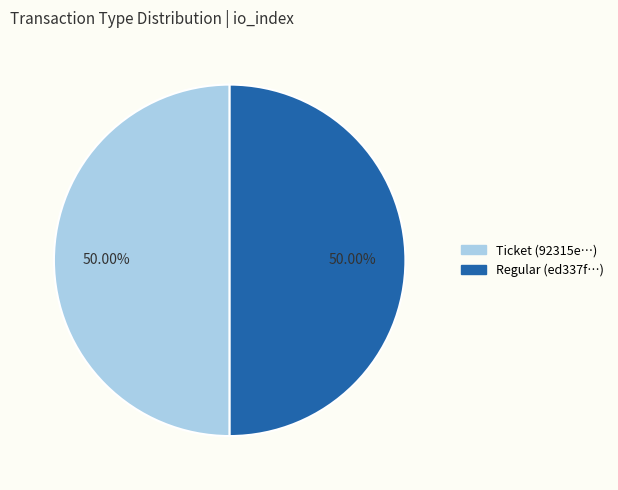

How much of the chart is everything except Ticket?

50.0%